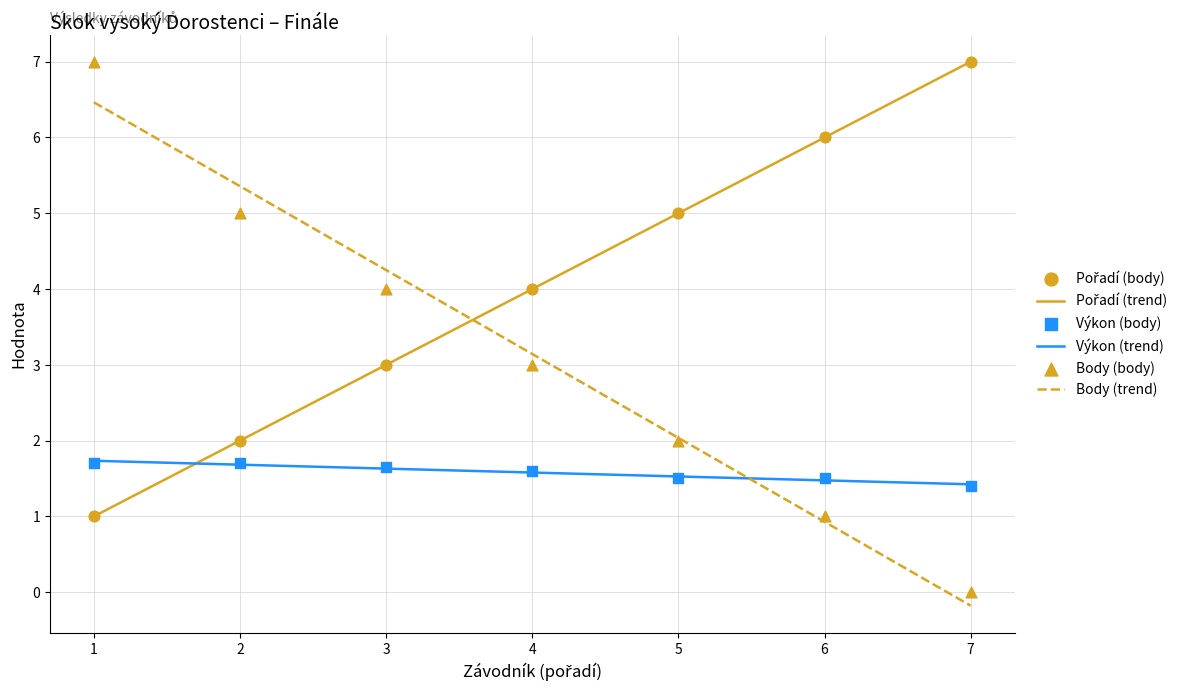

The Body (trend) series shows 10.1 at 1. True or false?

False